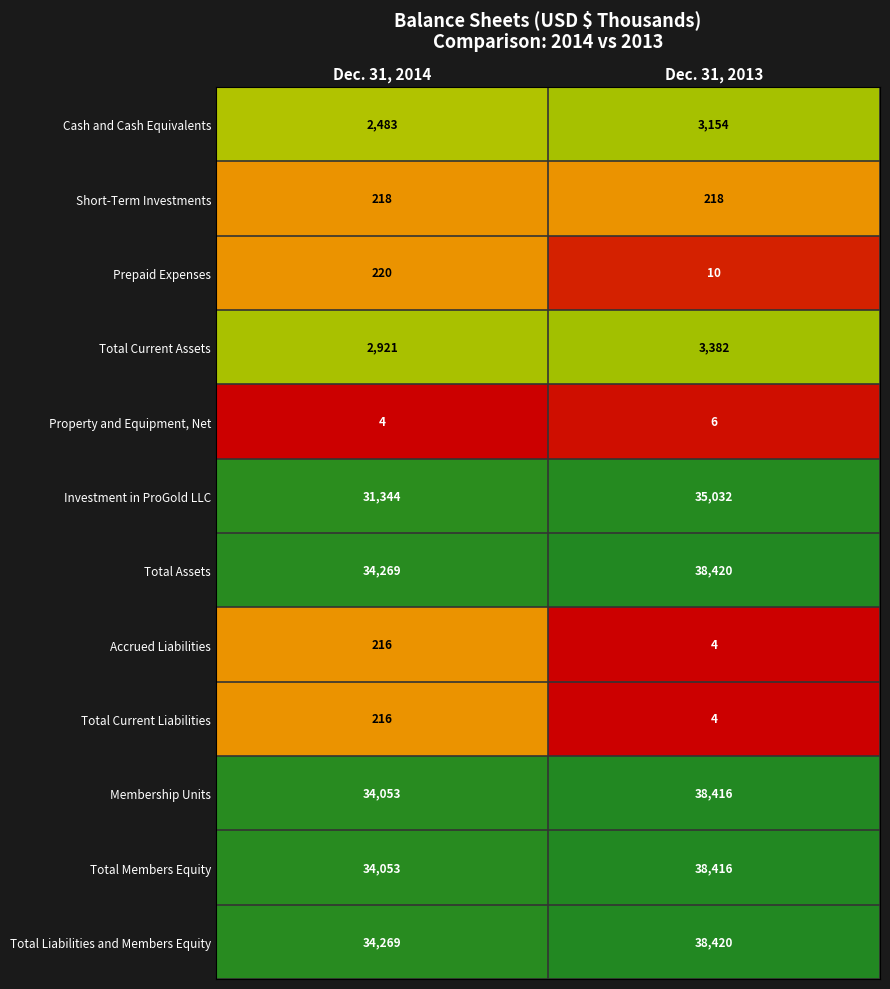

What is the difference between the maximum and minimum values in the Total Assets series?

4151